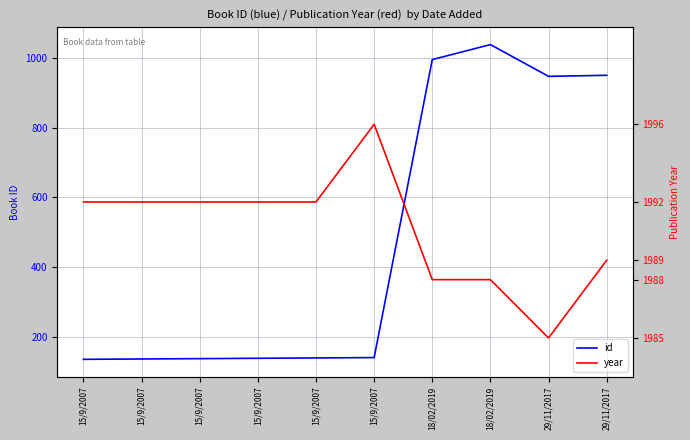

In id, how many points are lower than both neighbors (excluding endpoints)?

1